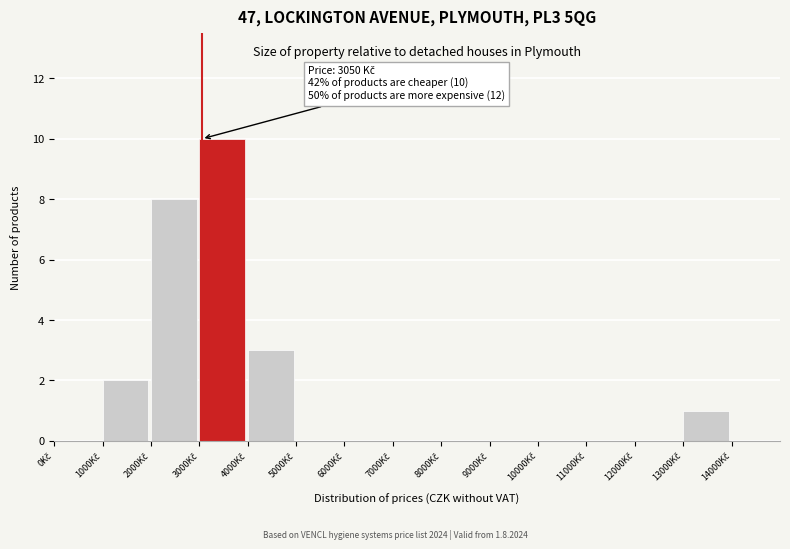

Over which range of the x-axis is the bar tallest?

3000 to 4000